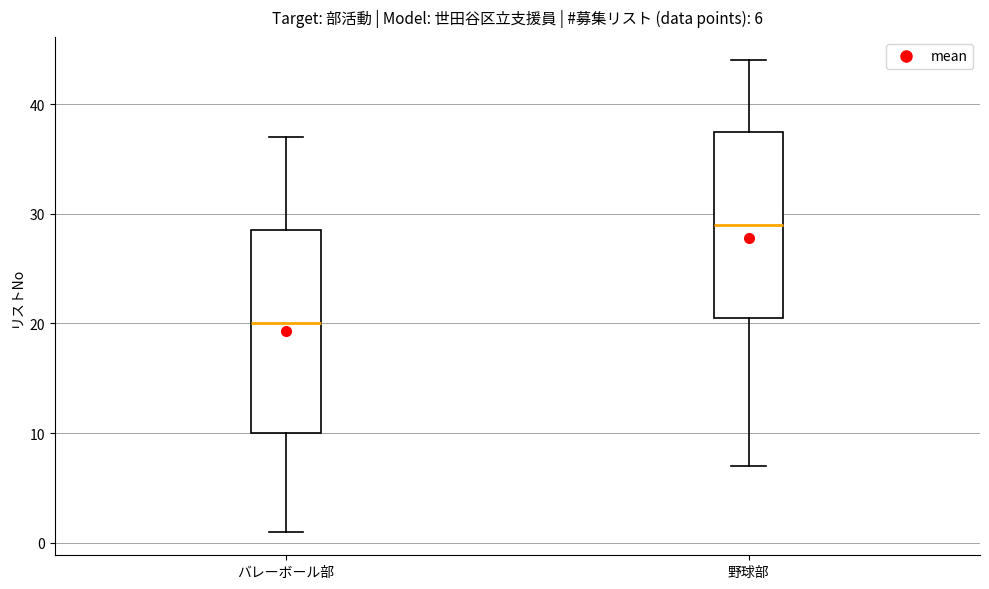

Which box's median line is the lowest?

バレーボール部